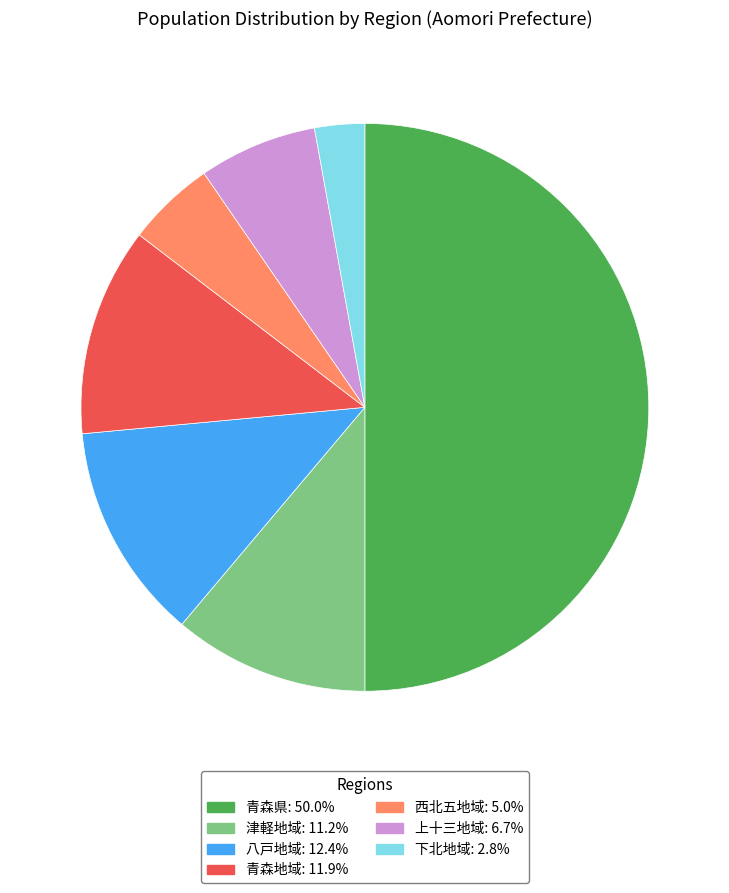

Is 津軽地域: 11.2% the majority of the pie?

No